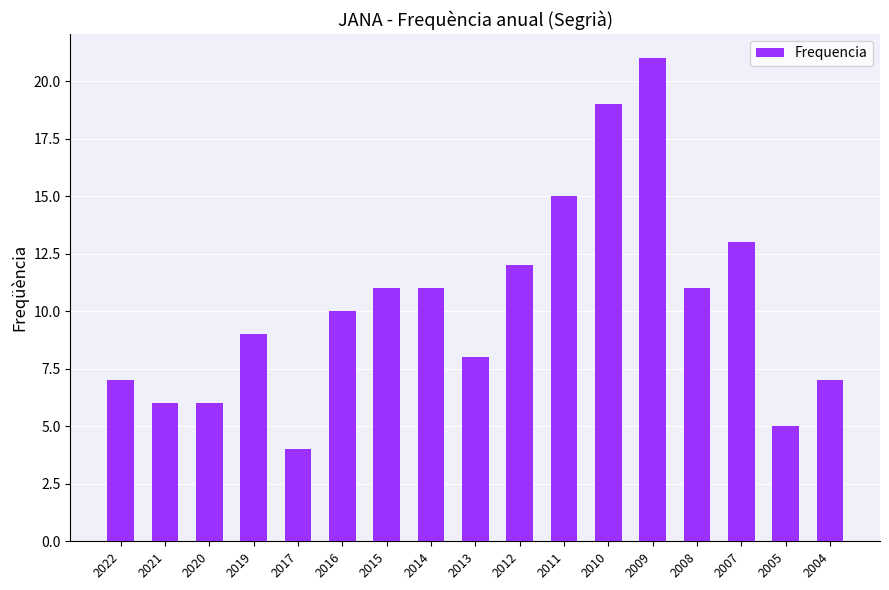

What is the difference between the values at 2011 and 2010?

4